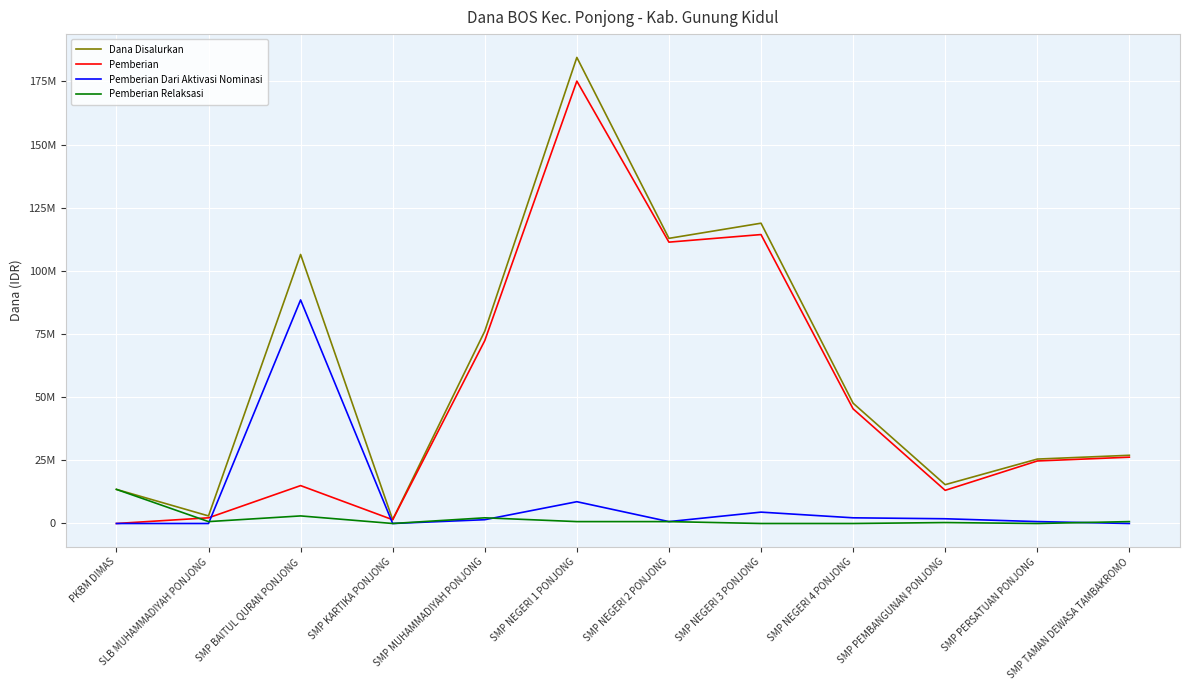

Is the value of Pemberian Dari Aktivasi Nominasi at SMP MUHAMMADIYAH PONJONG greater than the value of Dana Disalurkan at SMP KARTIKA PONJONG?

No